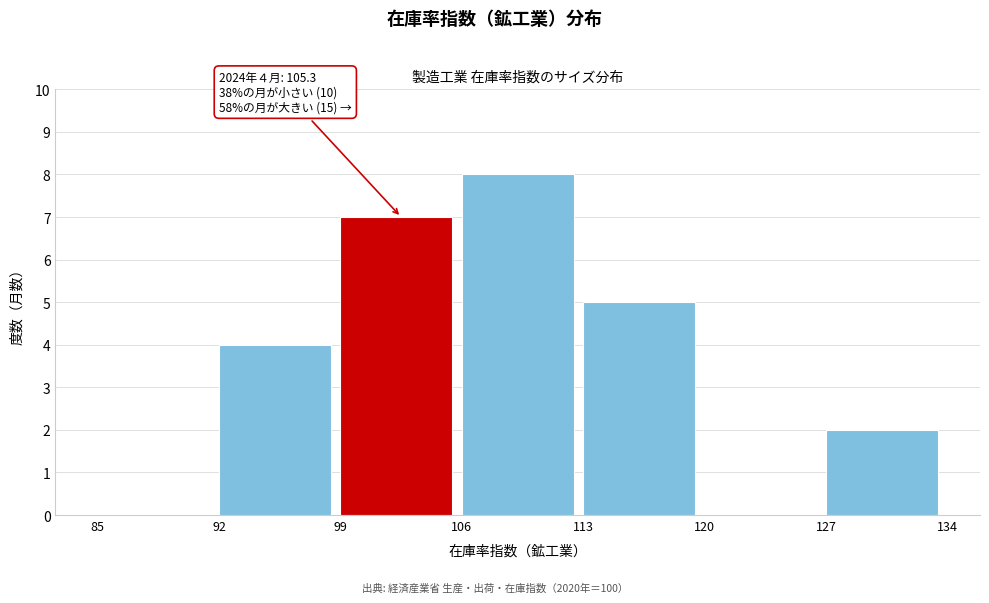

Which range on the x-axis has the tallest bar?

106 to 113